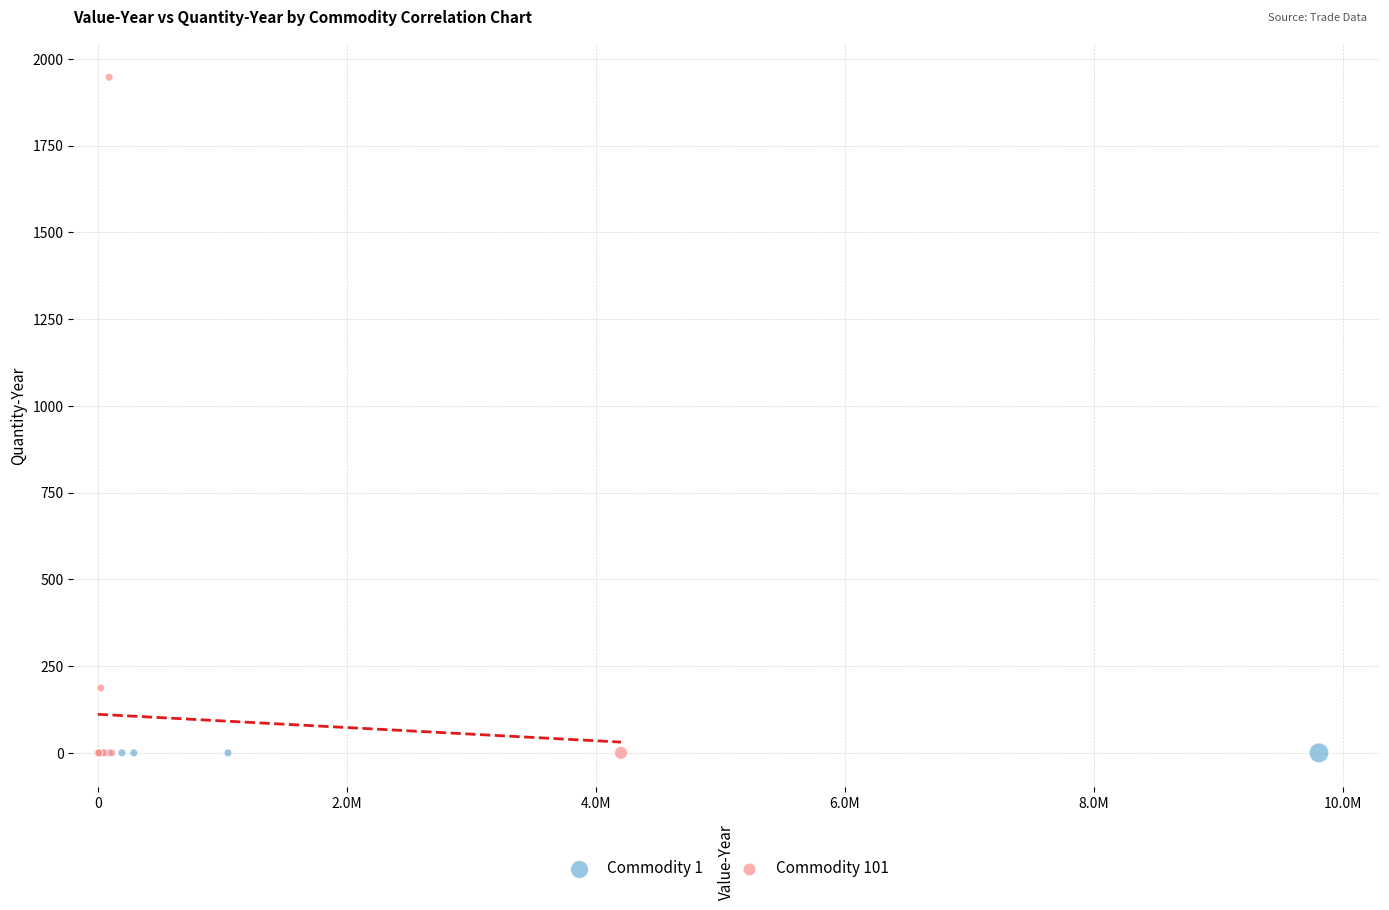

What are all the series names shown in the legend?

Commodity 1, Commodity 101